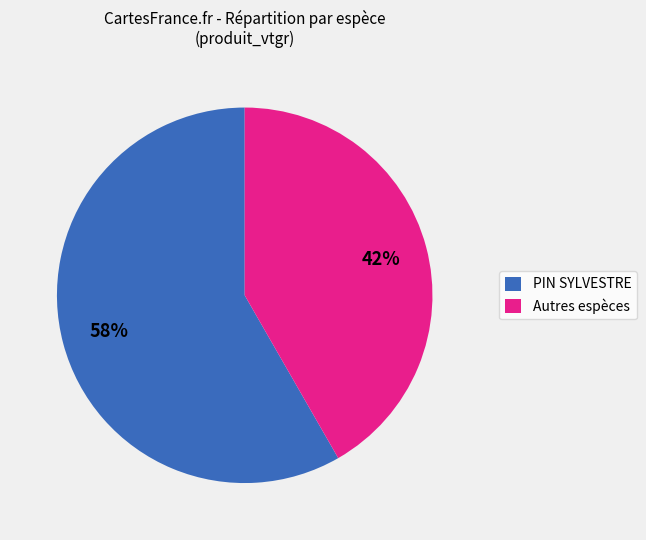

Between PIN SYLVESTRE and Autres espèces, which is larger?

PIN SYLVESTRE